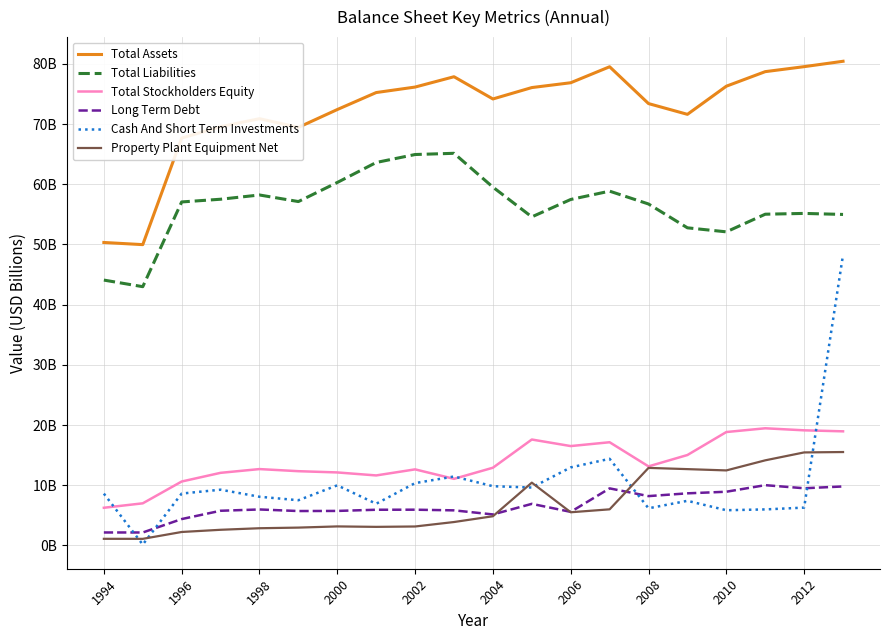

Does the chart display data point markers on the line(s)?

No